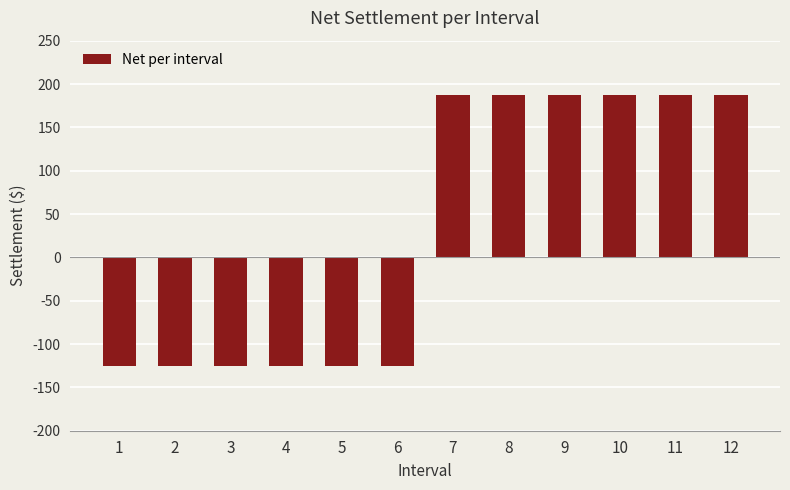

The chart shows a value of 48.8 at 9. True or false?

False